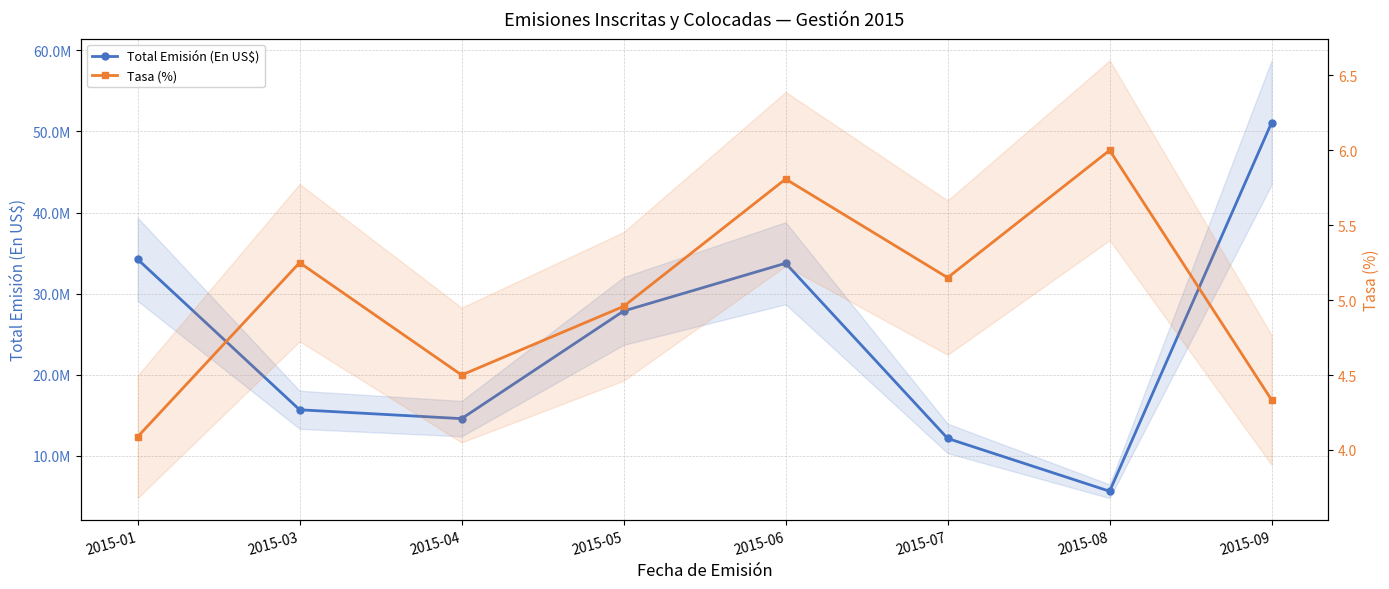

What is the value of the Tasa (%) point at the 7th from the left?

6.0